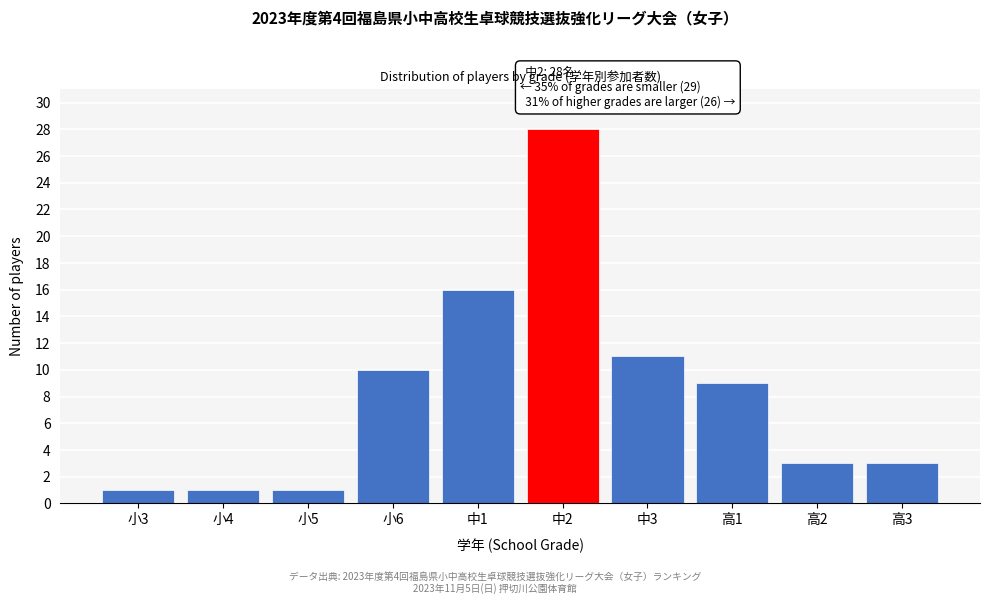

Reading left to right, extract all data points from this chart.

小3=1	小4=1	小5=1	小6=10	中1=16	中2=28	中3=11	高1=9	高2=3	高3=3